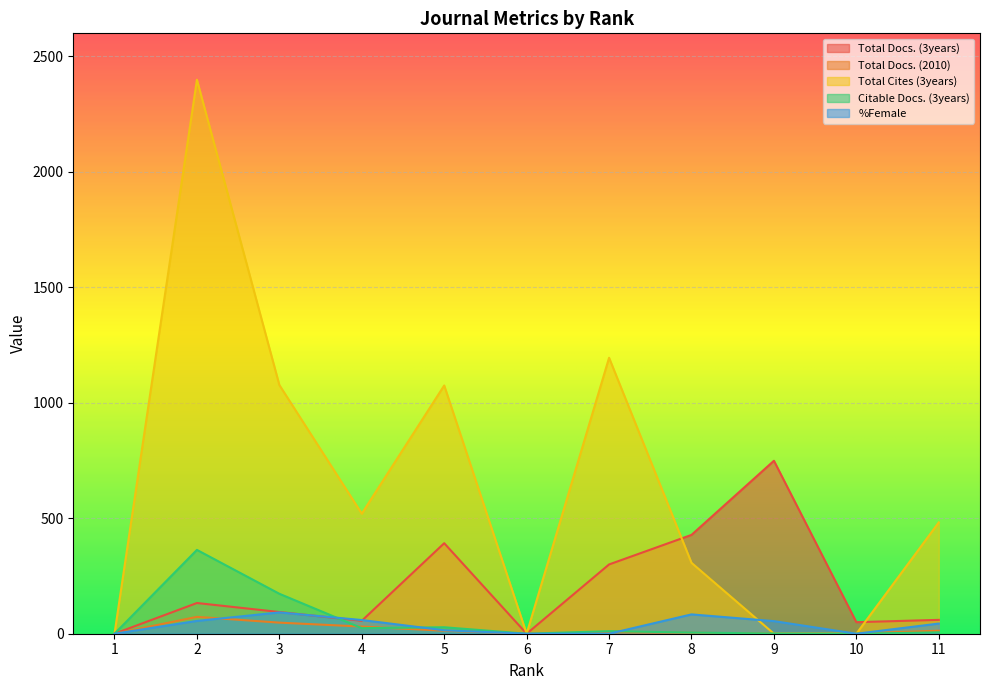

What is the value of the Total Docs. (2010) point at the 11th from the left?

13.0